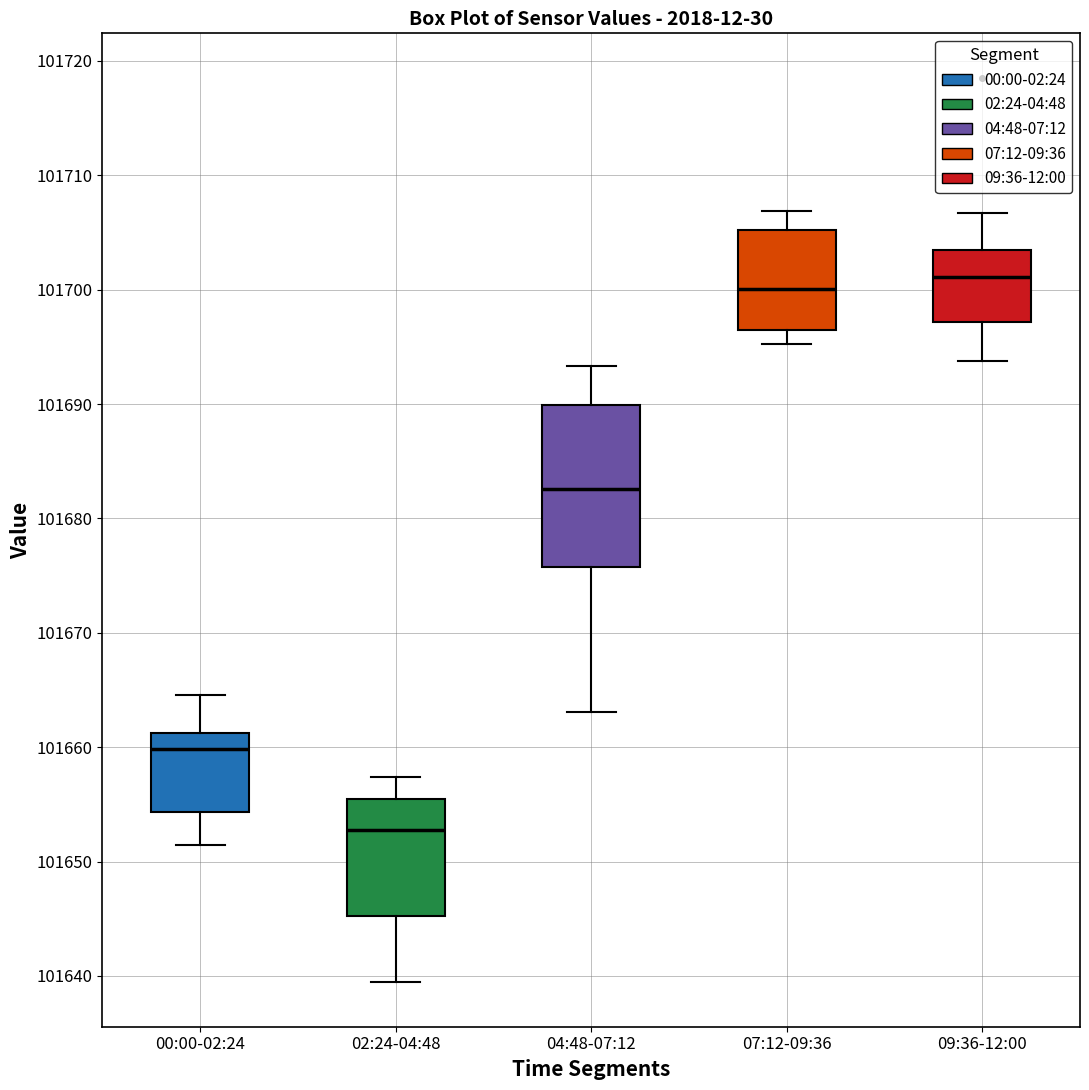

Reading left to right, read every box against the y-axis: the position of its median line, the range the box covers, and the ends of its whiskers. The values are not printed on the chart, so give them approximately, as read against the axis.

00:00-02:24: median 101660, box 101654 to 101661, whiskers 101651 to 101665
02:24-04:48: median 101653, box 101645 to 101655, whiskers 101640 to 101657
04:48-07:12: median 101683, box 101676 to 101690, whiskers 101663 to 101693
07:12-09:36: median 101700, box 101696 to 101705, whiskers 101695 to 101707
09:36-12:00: median 101701, box 101697 to 101703, whiskers 101694 to 101707